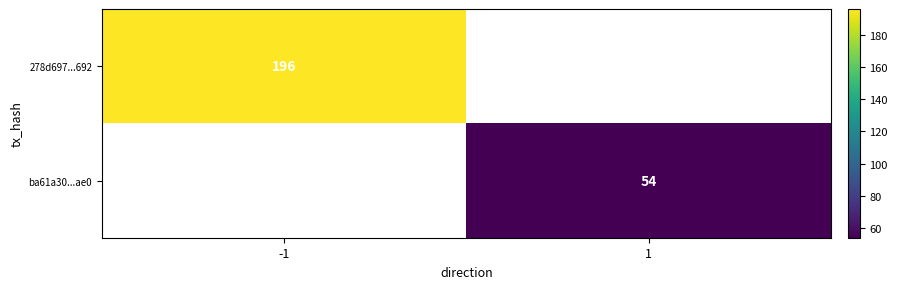

Is it true that ba61a30...ae0 equals 96 at 1?

False